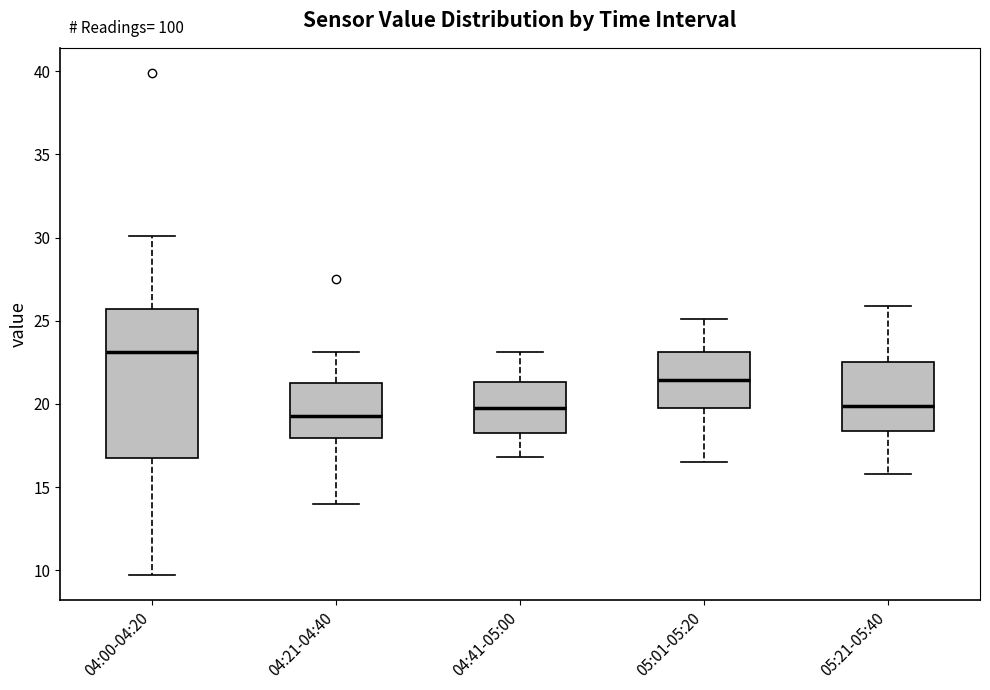

Reading left to right, transcribe this box plot: for each box, give where its median line is, the range the box spans, and where its two whiskers end, as read against the y-axis. The values are not printed on the chart, so give them approximately, as read against the axis.

04:00-04:20: median 23.0, box 17.0 to 25.5, whiskers 9.5 to 30.0
04:21-04:40: median 19.5, box 18.0 to 21.5, whiskers 14.0 to 23.0
04:41-05:00: median 20.0, box 18.5 to 21.5, whiskers 17.0 to 23.0
05:01-05:20: median 21.5, box 20.0 to 23.0, whiskers 16.5 to 25.0
05:21-05:40: median 20.0, box 18.5 to 22.5, whiskers 16.0 to 26.0